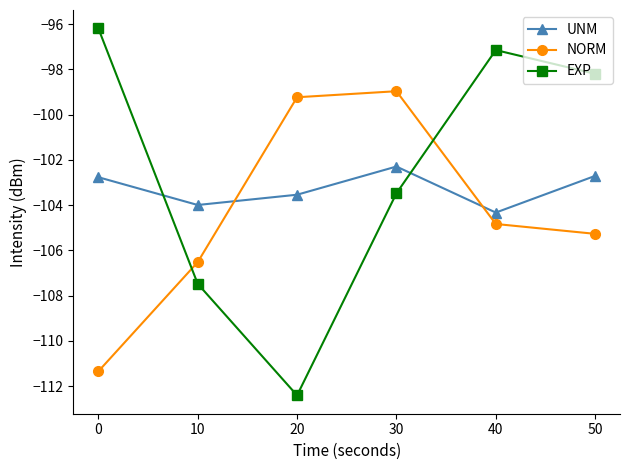

Where do NORM and UNM first cross each other?

10 and 20